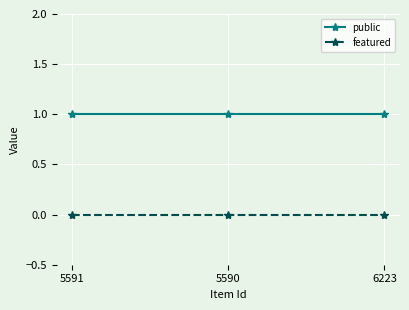

Is it true that public equals 0 at 5590?

False